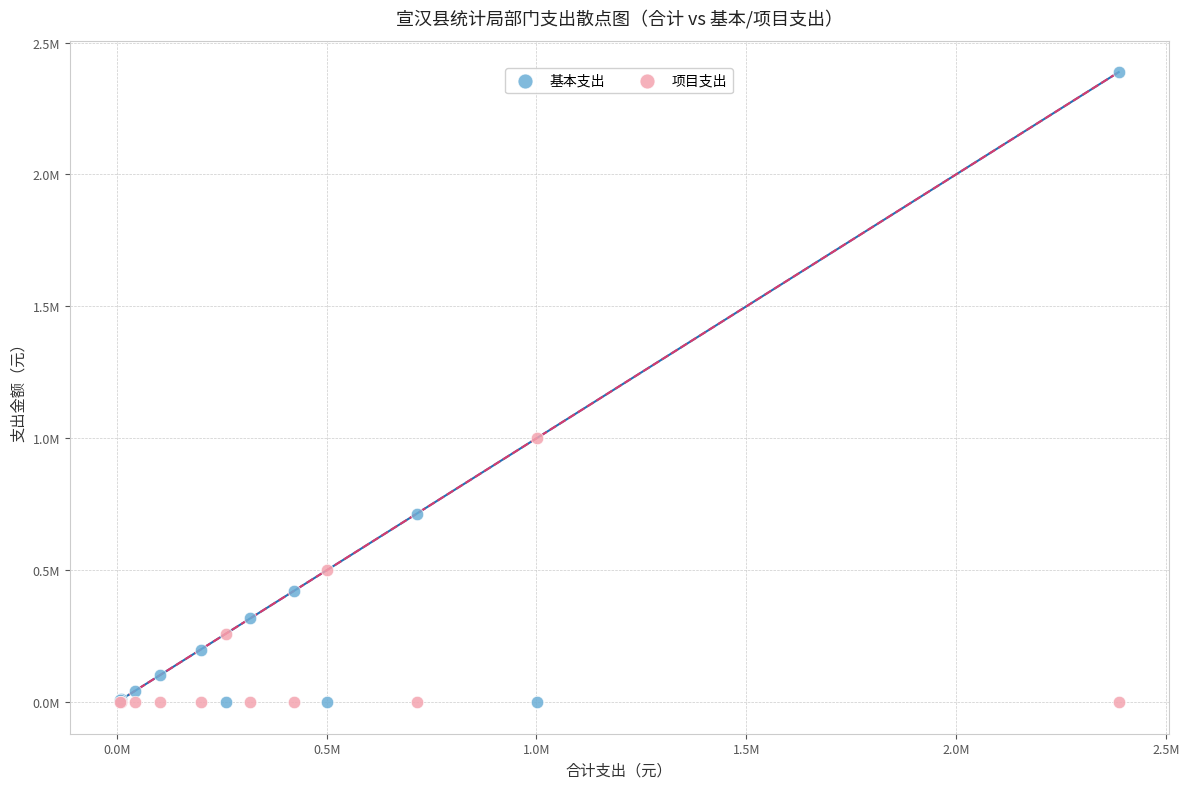

What are all the series names shown in the legend?

基本支出, 项目支出